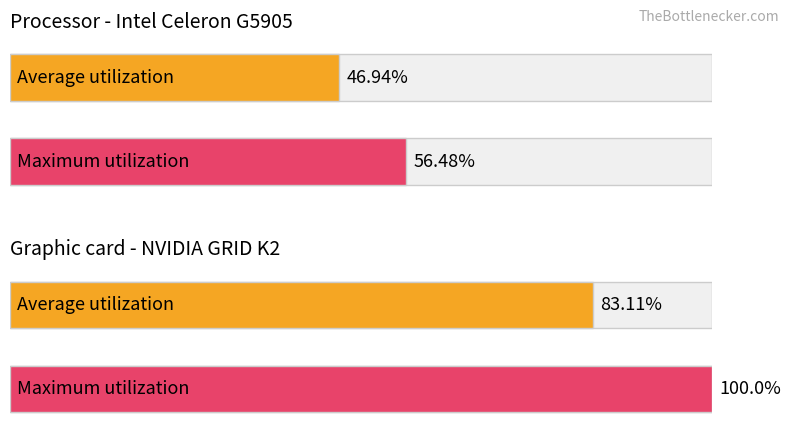

The value of Average utilization at обл. Благоевград is 9.9. True or false?

False